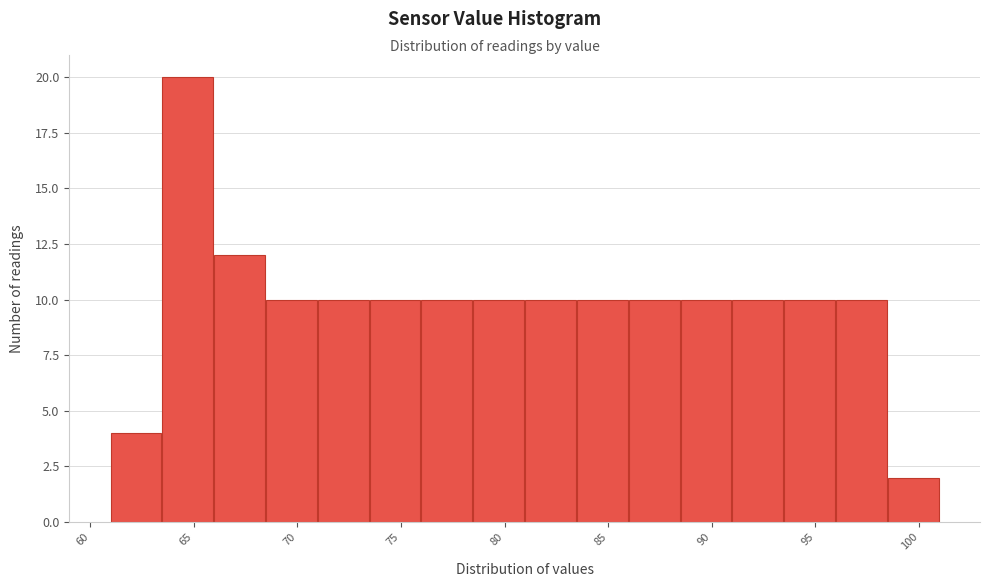

Reading left to right, transcribe this chart: for each bar, give the range it covers on the x-axis and its height. Neither the bar edges nor the heights are printed on the chart, so give them approximately, as read against the axes.

61.0 to 63.5: 4
63.5 to 66.0: 20
66.0 to 68.5: 12
68.5 to 71.0: 10
71.0 to 73.5: 10
73.5 to 76.0: 10
76.0 to 78.5: 10
78.5 to 81.0: 10
81.0 to 83.5: 10
83.5 to 86.0: 10
86.0 to 88.5: 10
88.5 to 91.0: 10
91.0 to 93.5: 10
93.5 to 96.0: 10
96.0 to 98.5: 10
98.5 to 101.0: 2